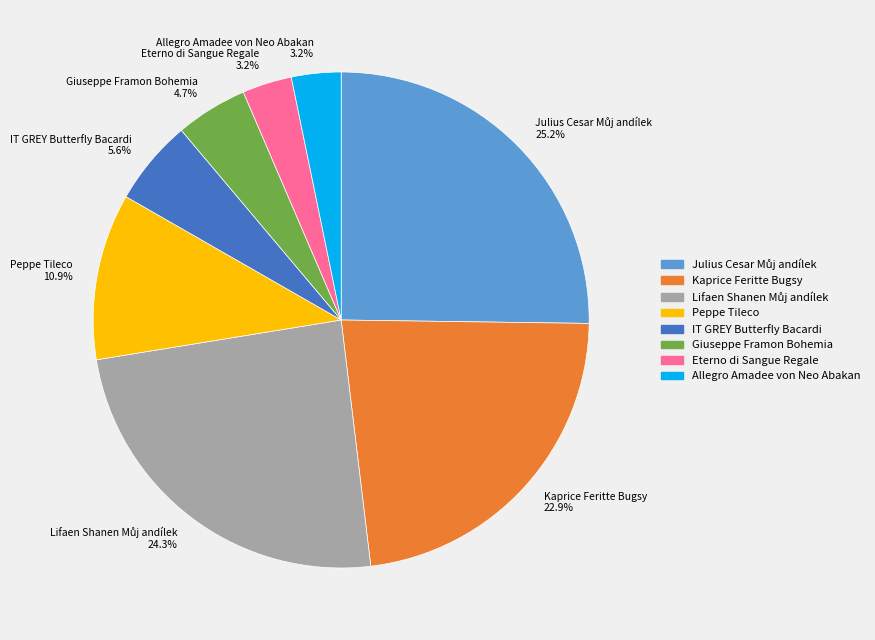

Between Peppe Tileco 10.9% and Eterno di Sangue Regale 3.2%, which is larger?

Peppe Tileco 10.9%